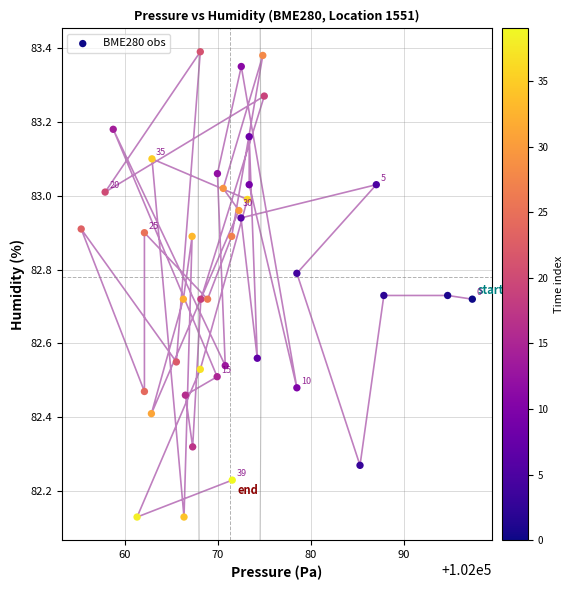

What is the range of Y values (max minus min)?

1.3